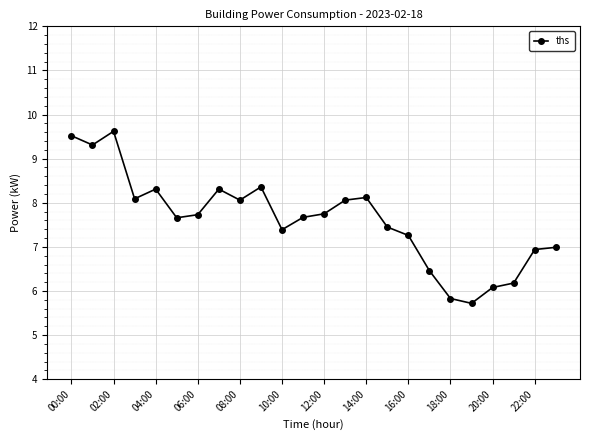

What is the greatest value displayed?

9.6